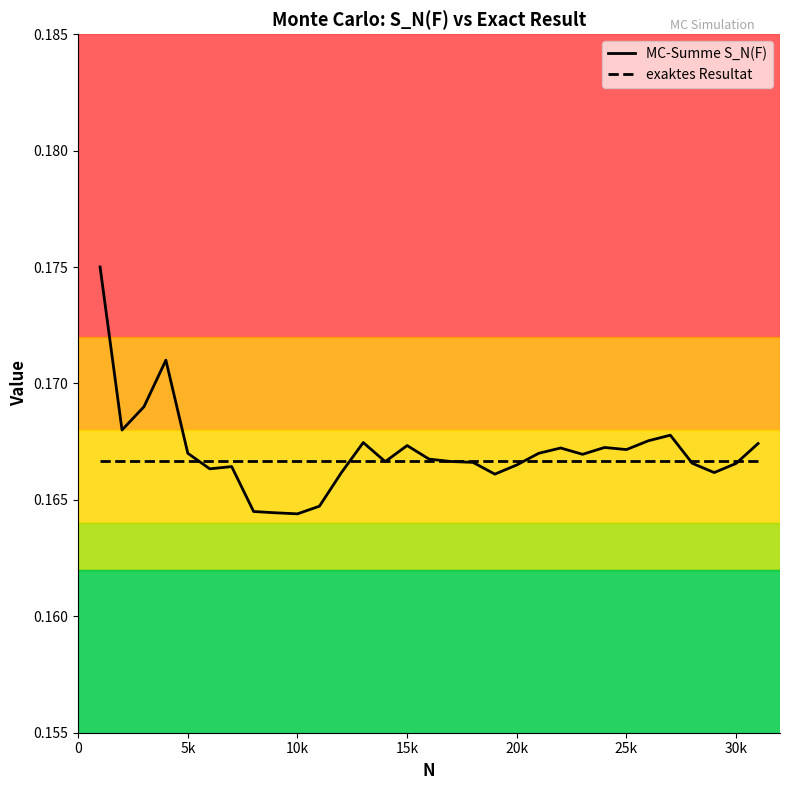

Which series has the widest spread of values?

MC-Summe S_N(F)